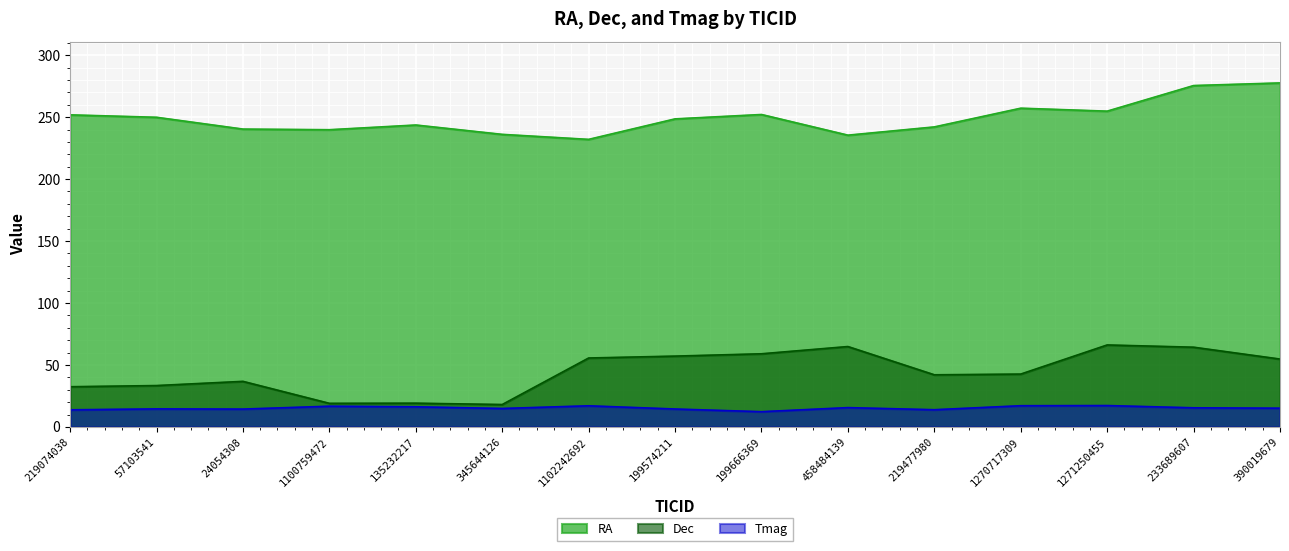

What position from the left is 219074038?

1